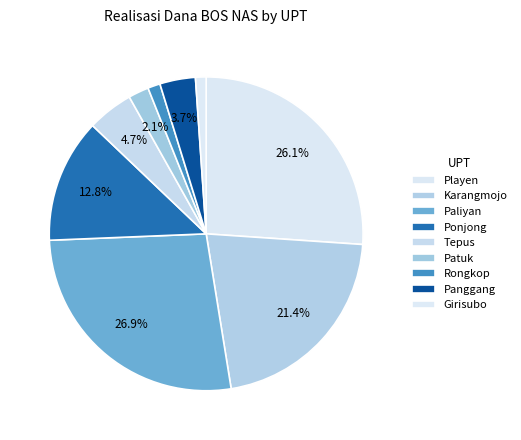

How many slices are in this pie chart?

9